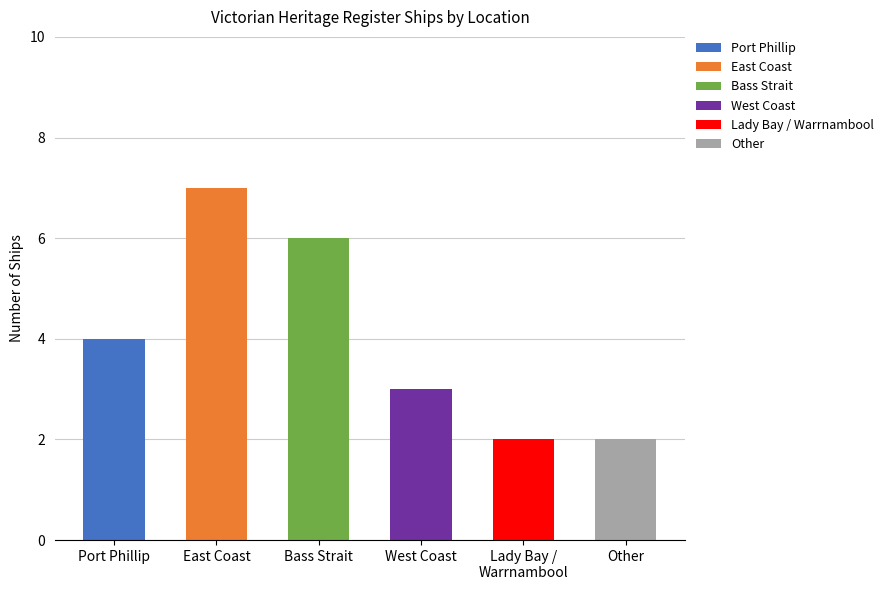

How many data points does each series have?

6